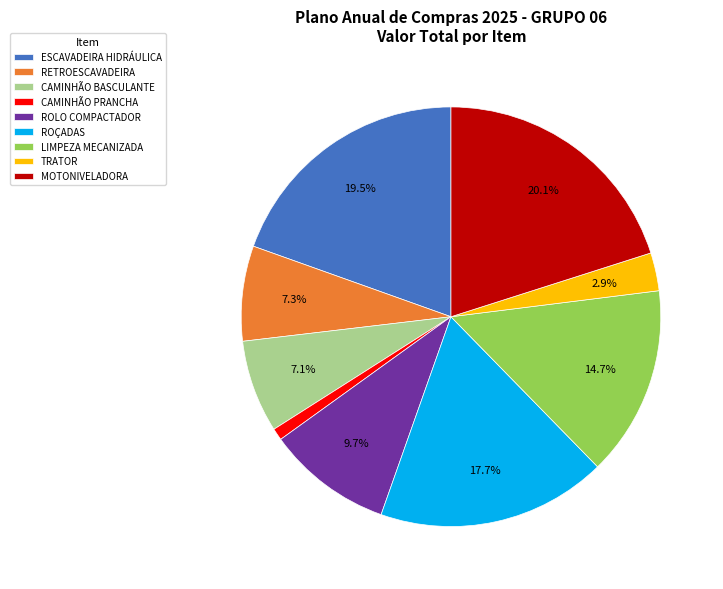

Which slice is the smallest?

CAMINHÃO PRANCHA